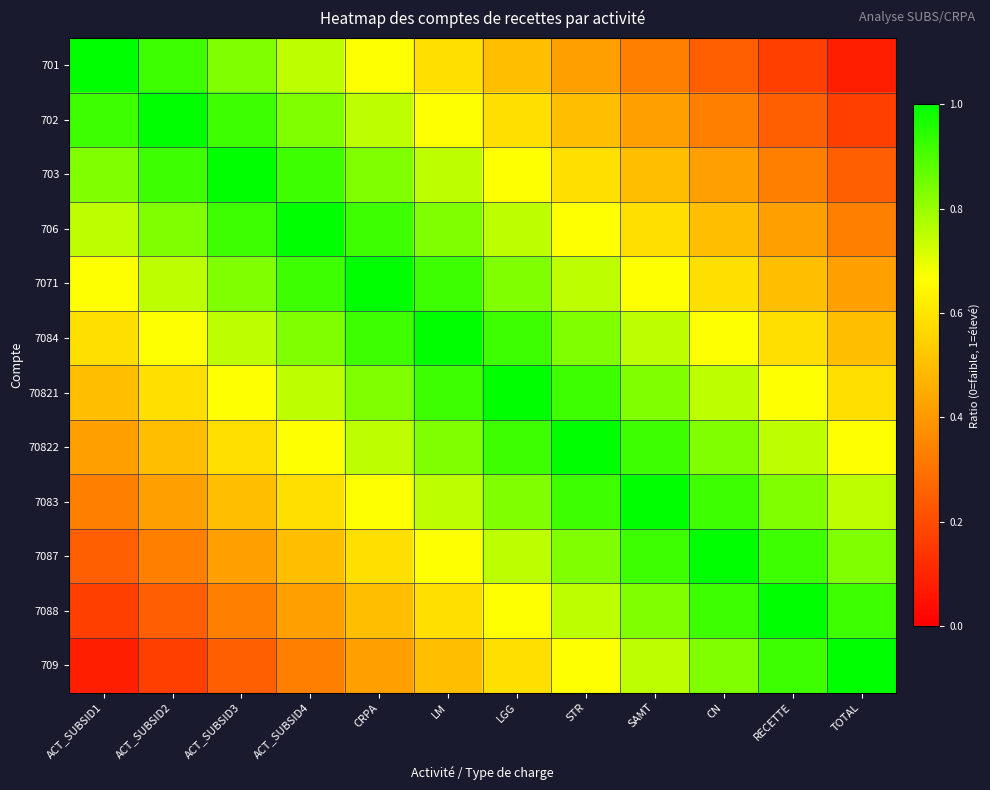

Which series has the widest spread of values?

701